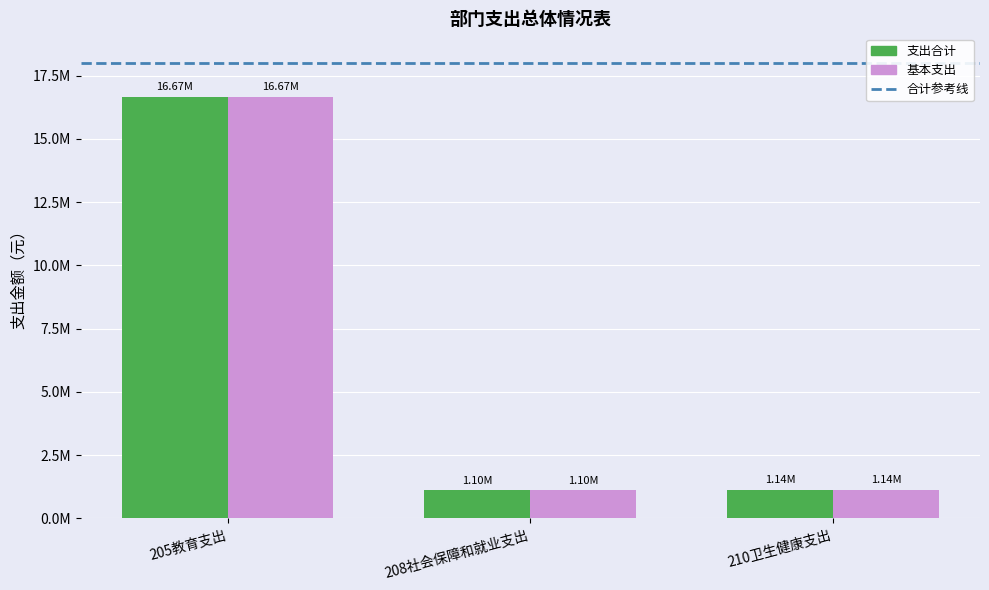

Are the bars grouped side by side (vs. stacked)?

Yes